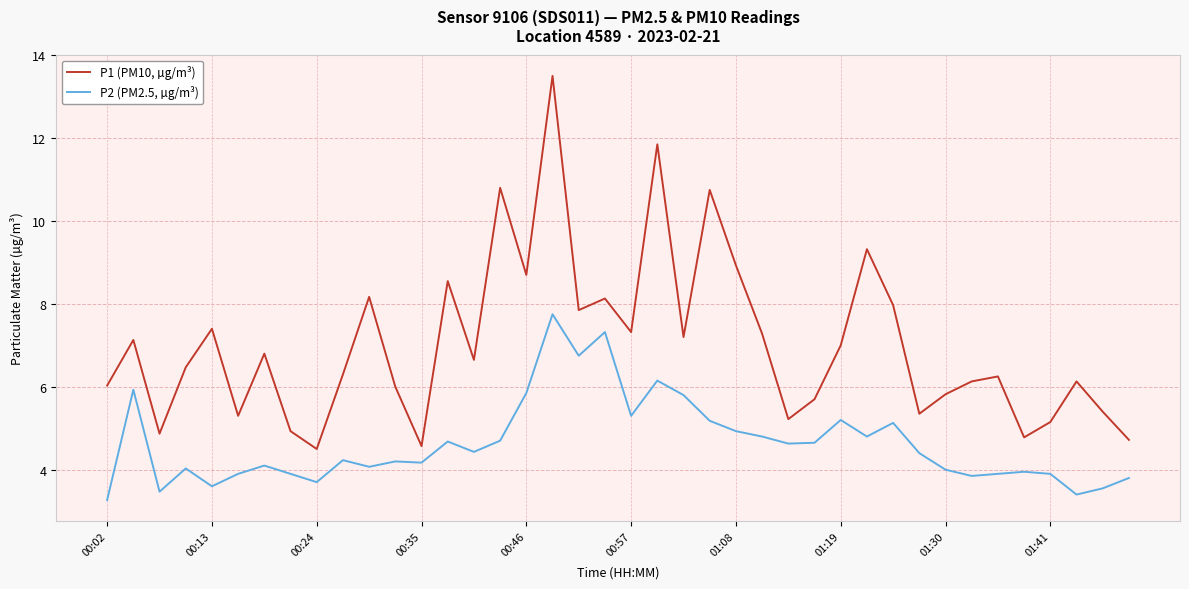

Which series has the widest spread of values?

P1 (PM10, µg/m³)